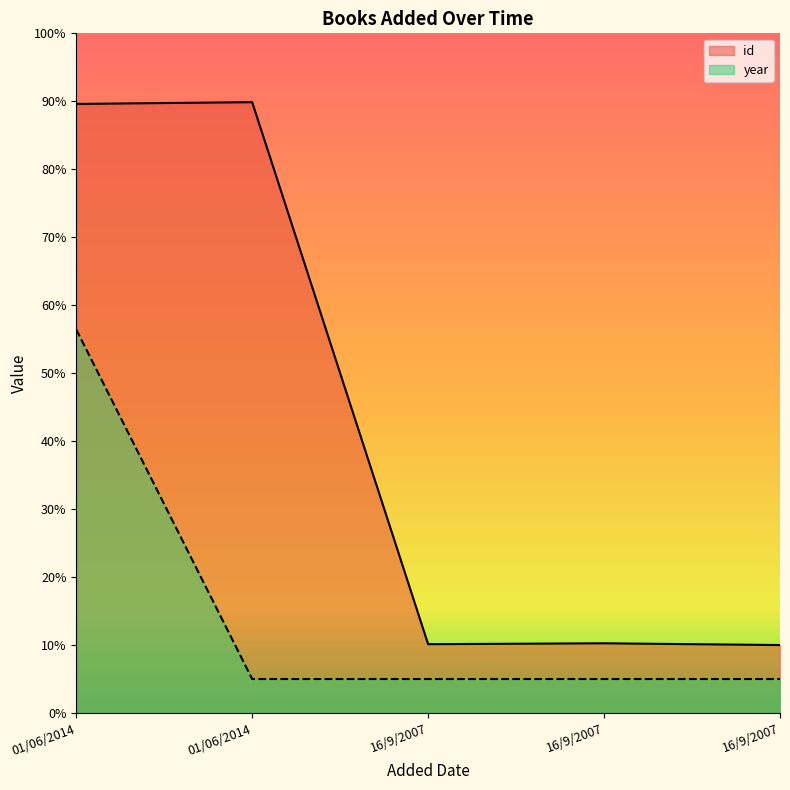

Reading left to right, what are all the values shown in this chart?

id: 89.6	89.9	10.1	10.3	10.0
year: 56.4	5.0	5.0	5.0	5.0